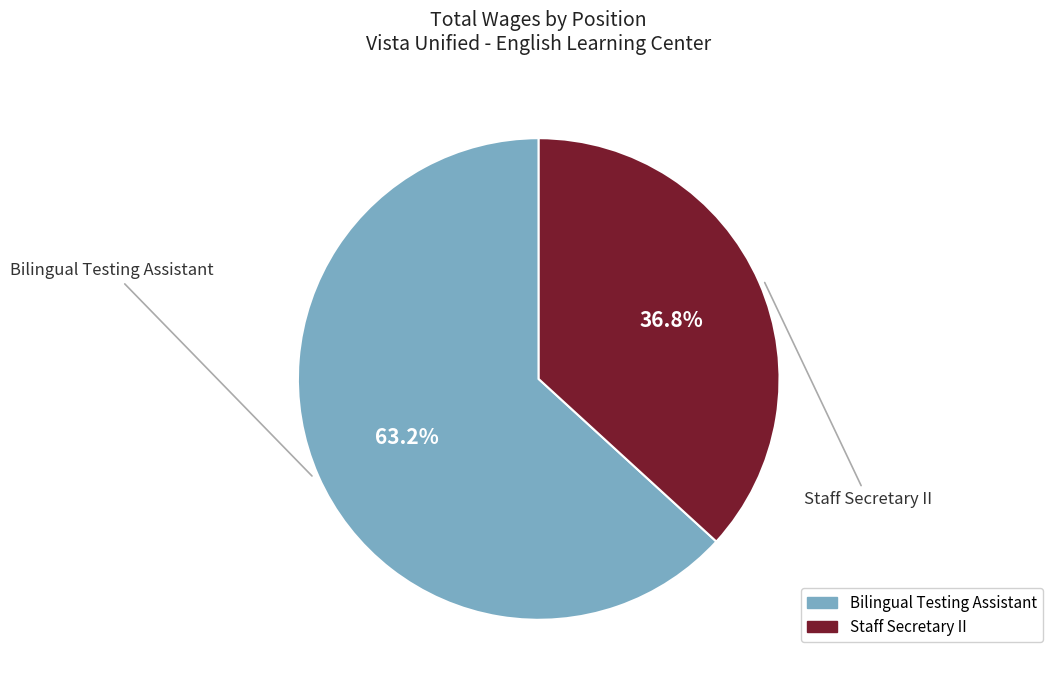

Combined, do Staff Secretary II and Bilingual Testing Assistant account for over 50%?

Yes